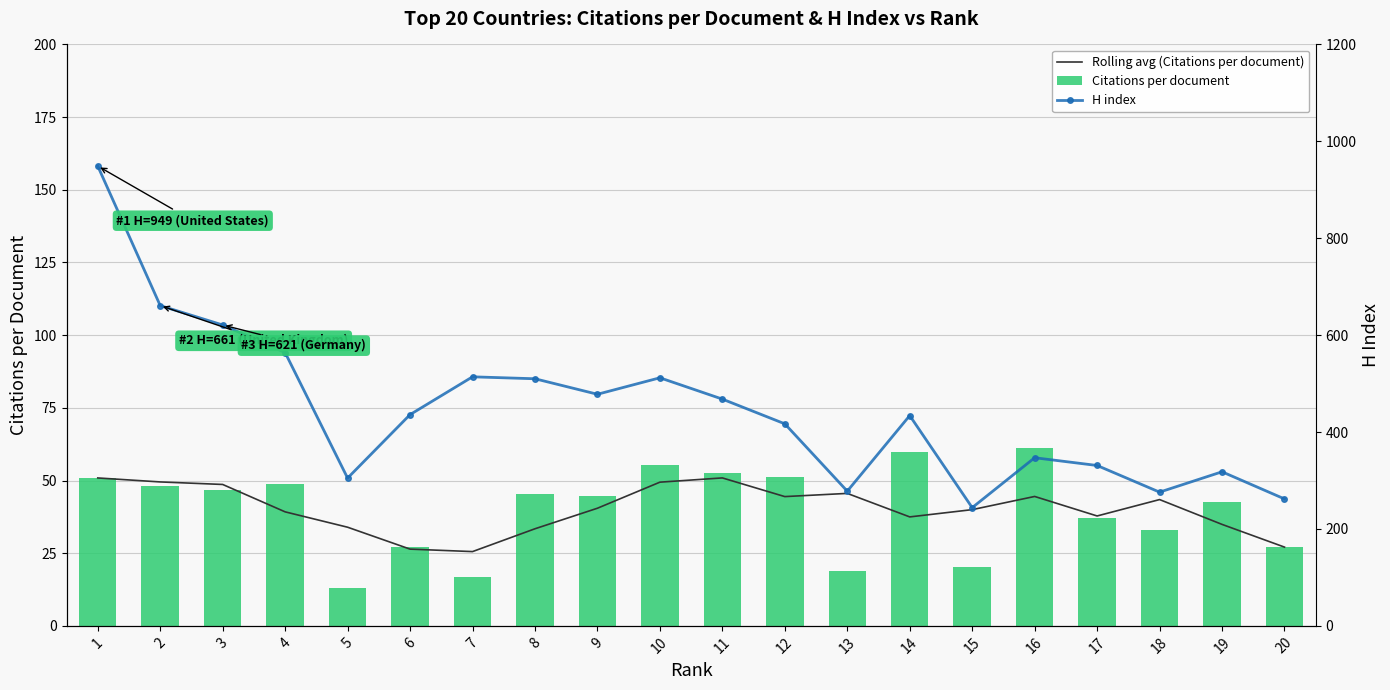

What is the value of the Rolling avg (Citations per document) bar at the 14th from the left?

37.5